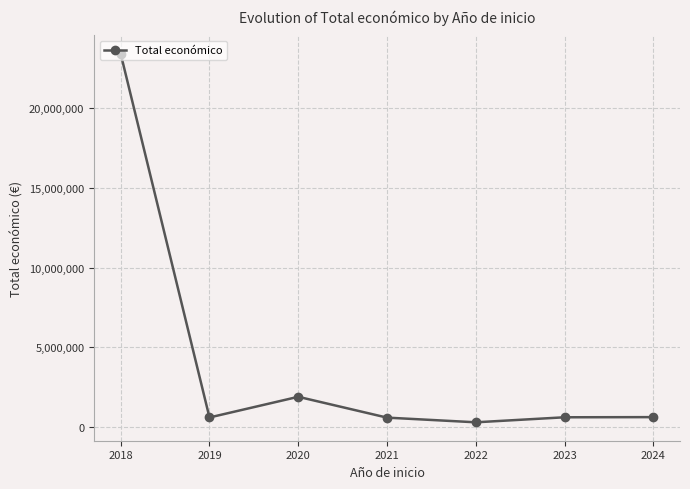

Between 2020 and 2023, which is larger?

2020